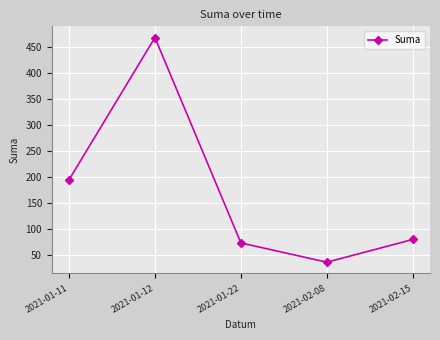

What is the sum of all values?

850.6